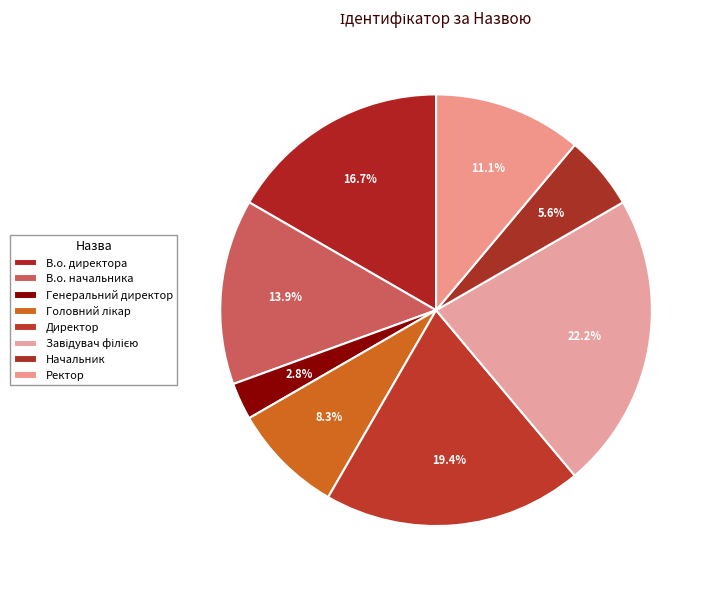

Does В.о. директора represent more than half of the total?

No